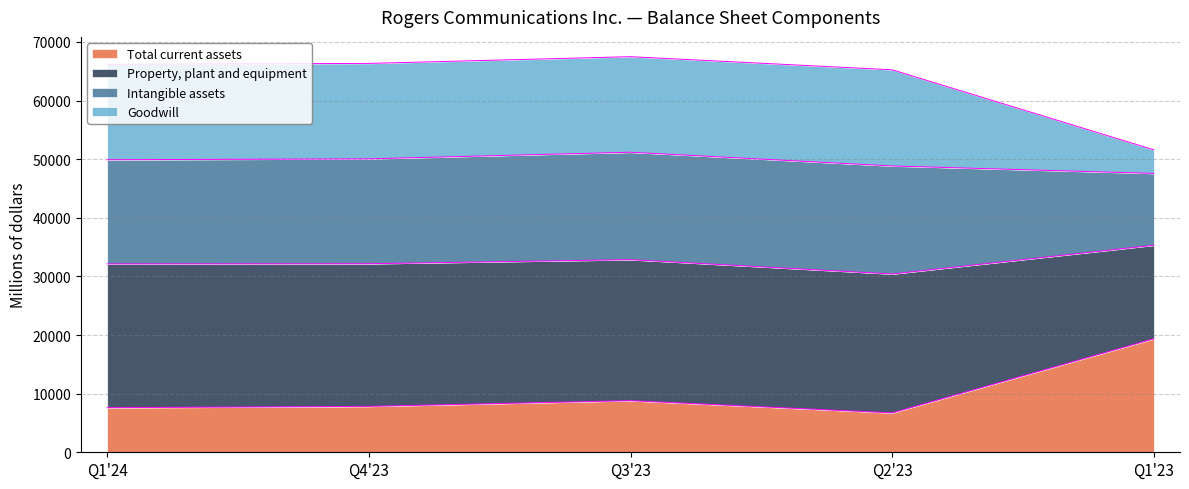

The Total current assets series shows 13054 at Q3'23. True or false?

False